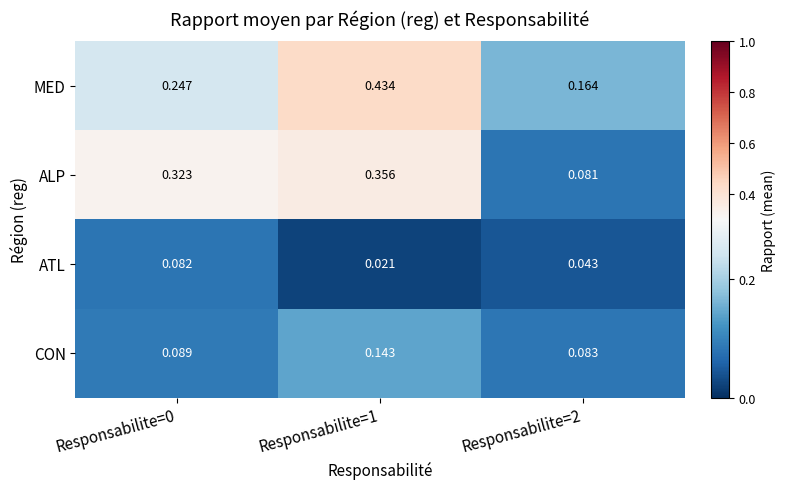

Which category has the lowest value across all series?

Responsabilite=1